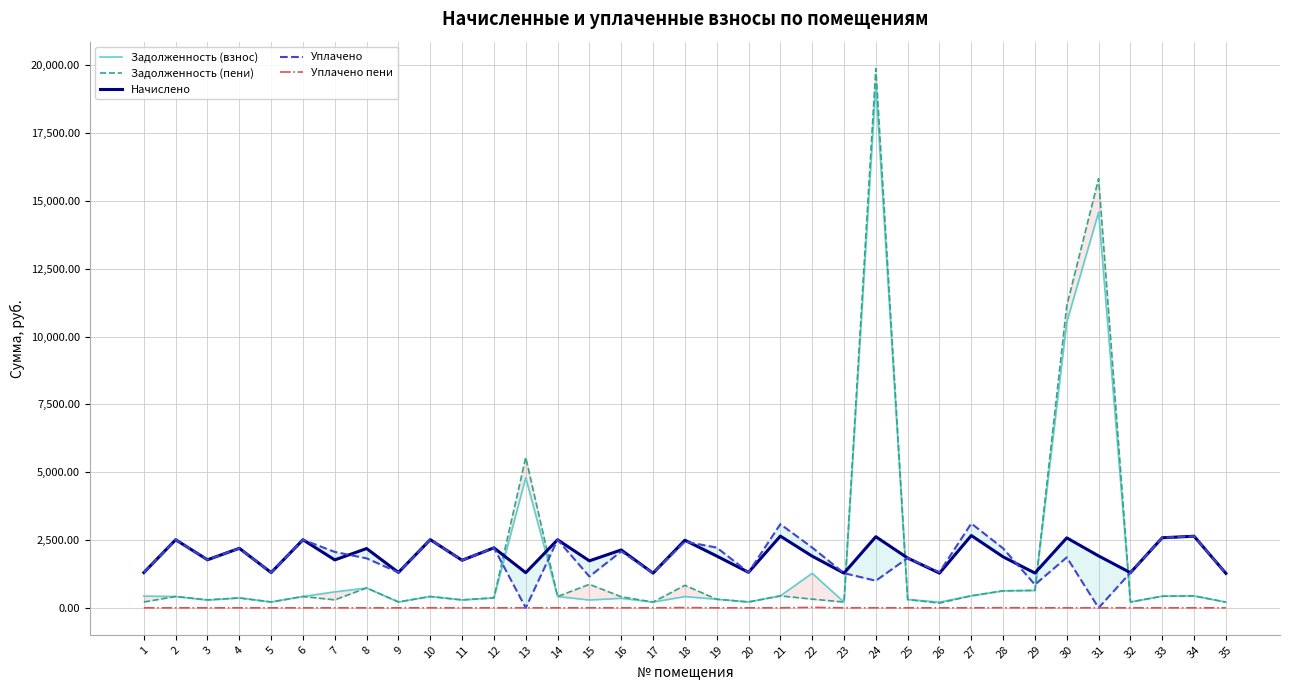

How many series are shown in this chart?

5